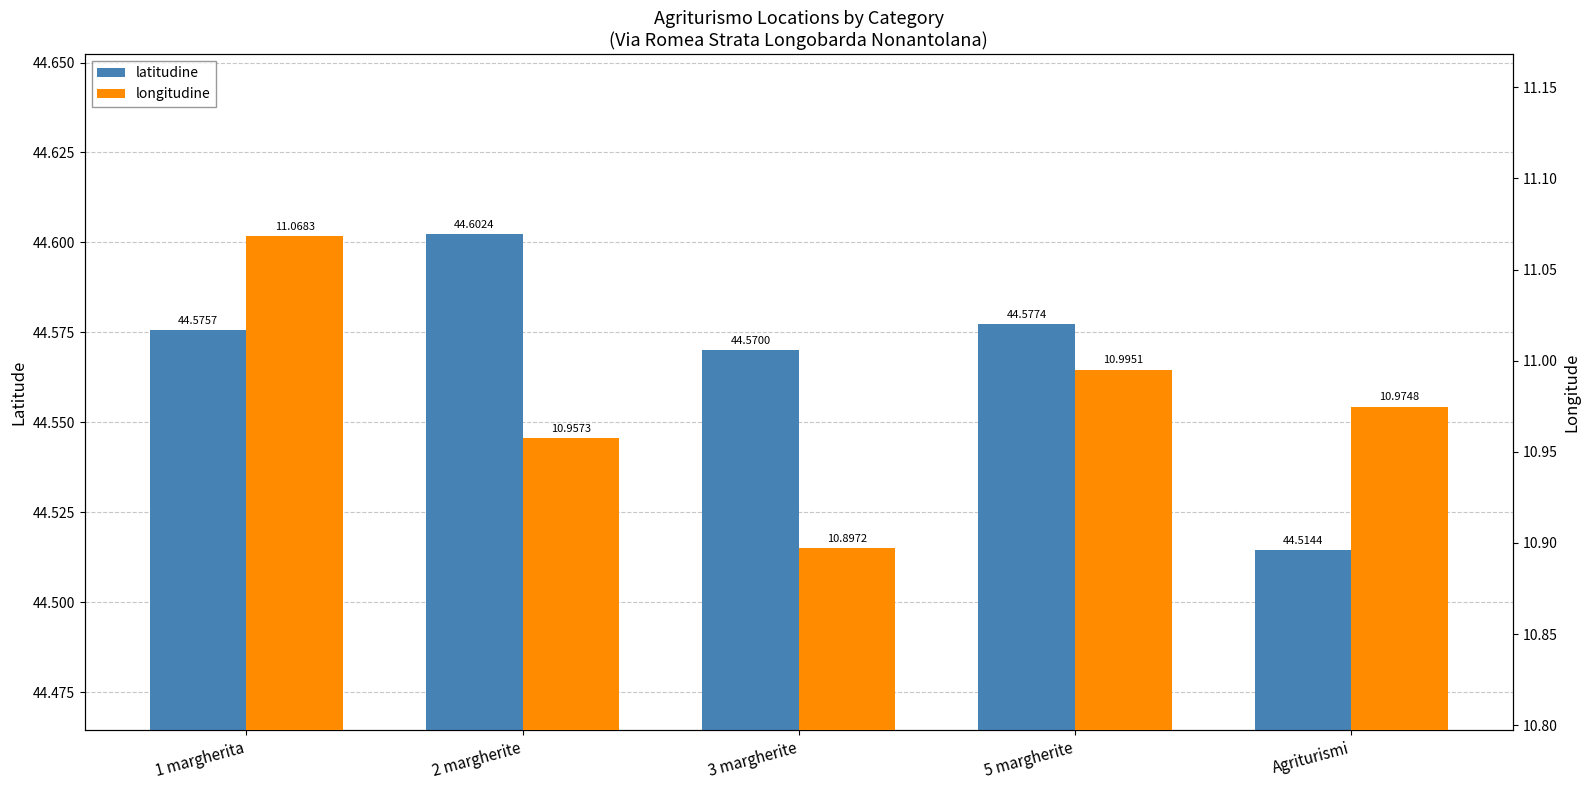

Rank the categories by latitudine value from highest to lowest.

2 margherite, 5 margherite, 1 margherita, 3 margherite, Agriturismi